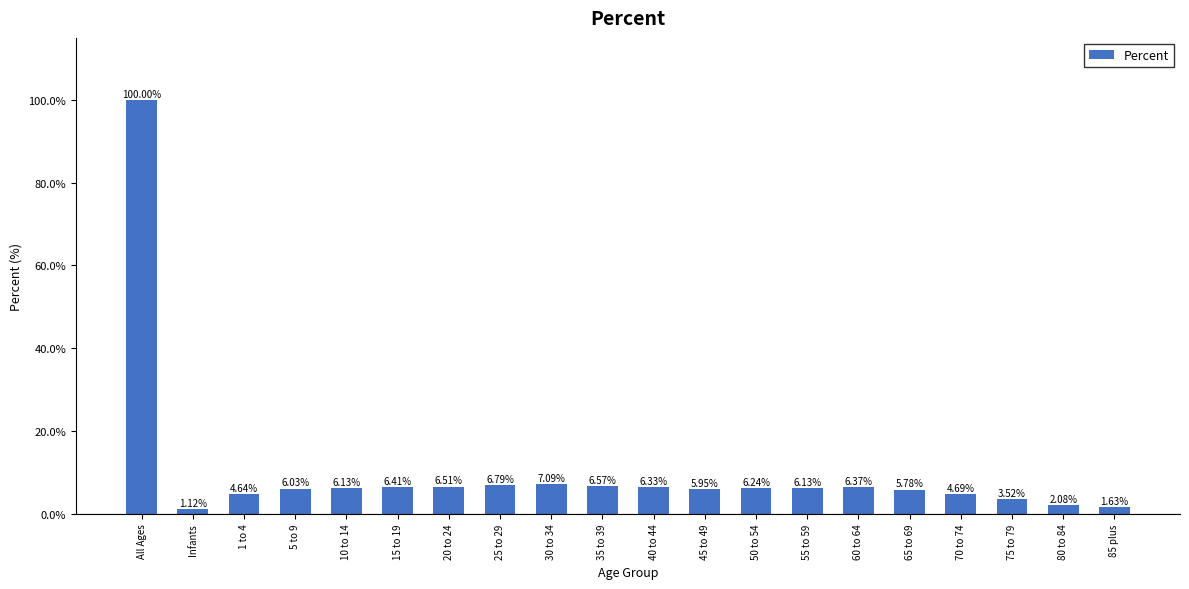

The value at 70 to 74 is 4.7. True or false?

True